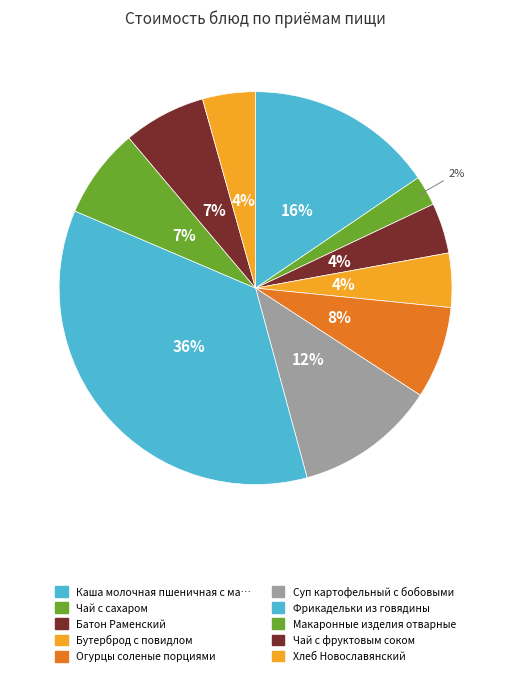

Is there a majority slice in this chart?

No